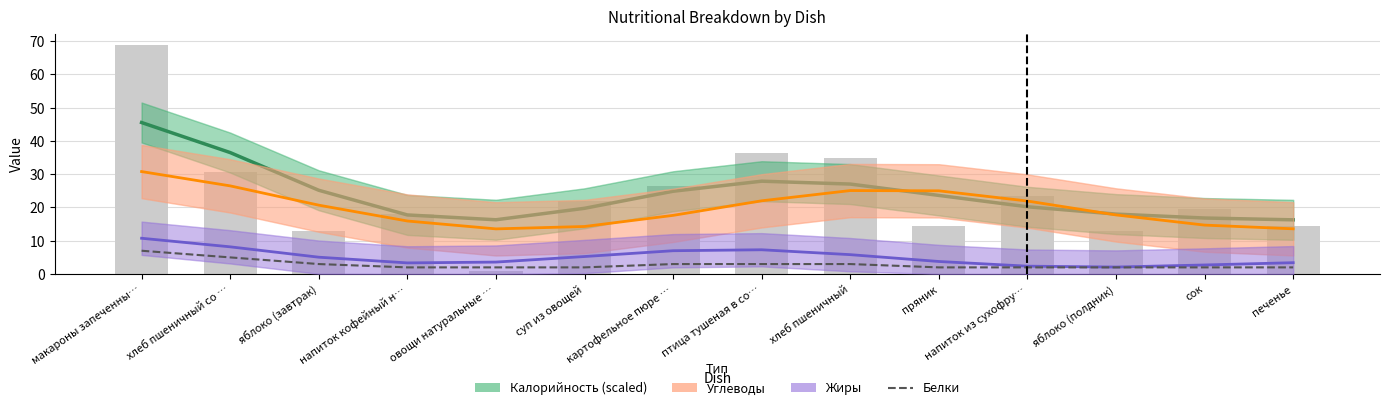

What is the label of the 6th bar from the right?

хлеб пшеничный